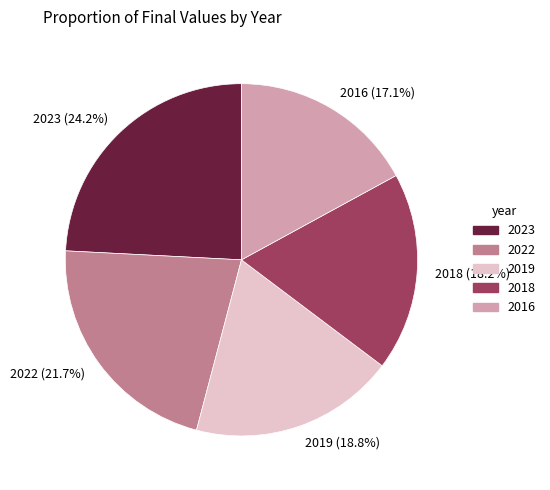

What percentage is the 2023 slice, to the nearest percent?

24%